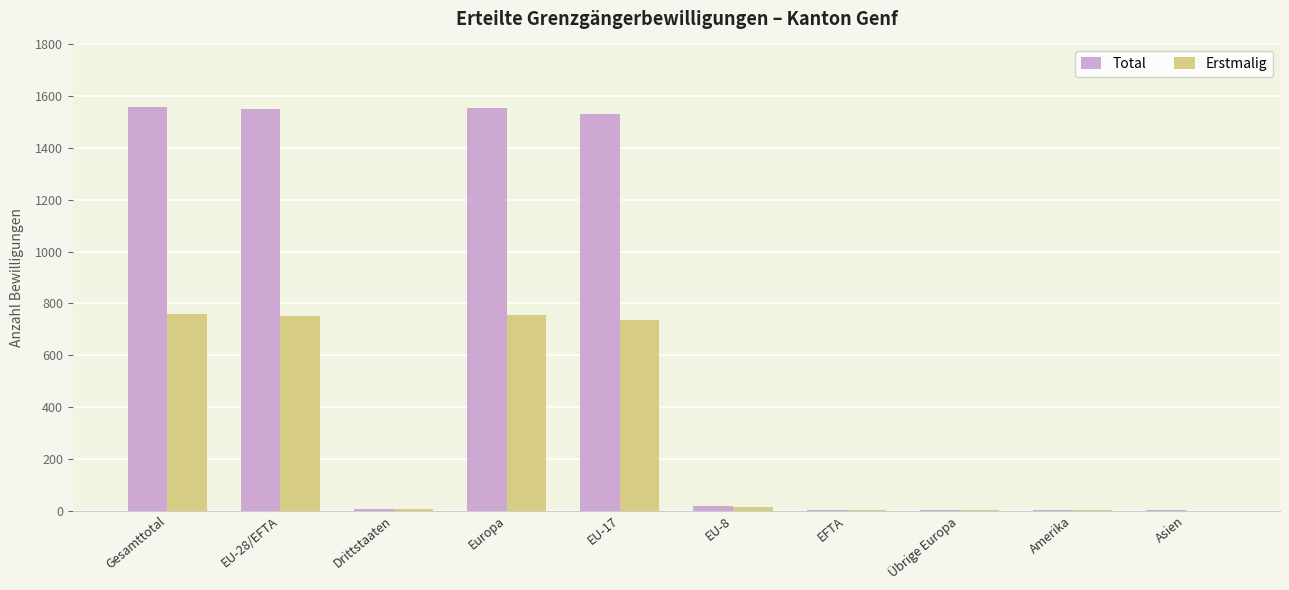

Is the value of Total at Amerika greater than the value of Erstmalig at Europa?

No